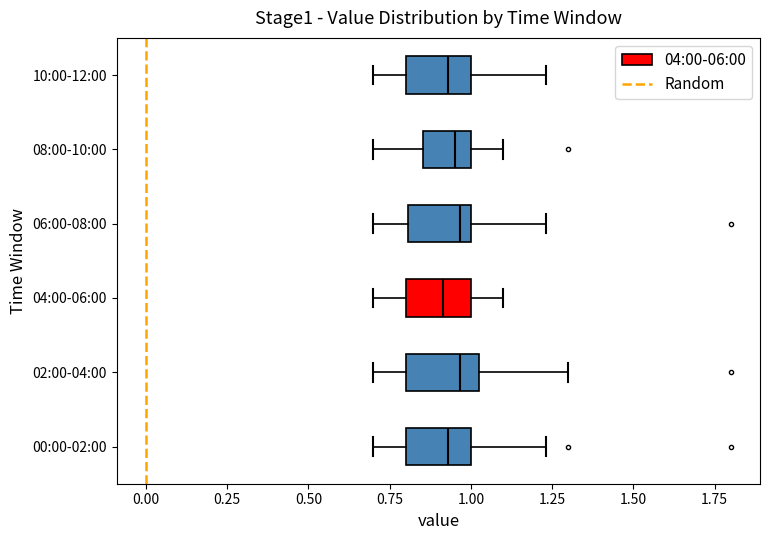

Where does the left whisker of the box for 06:00-08:00 end on the x-axis? The values are not printed on the chart, so give them approximately, as read against the axis.

0.70